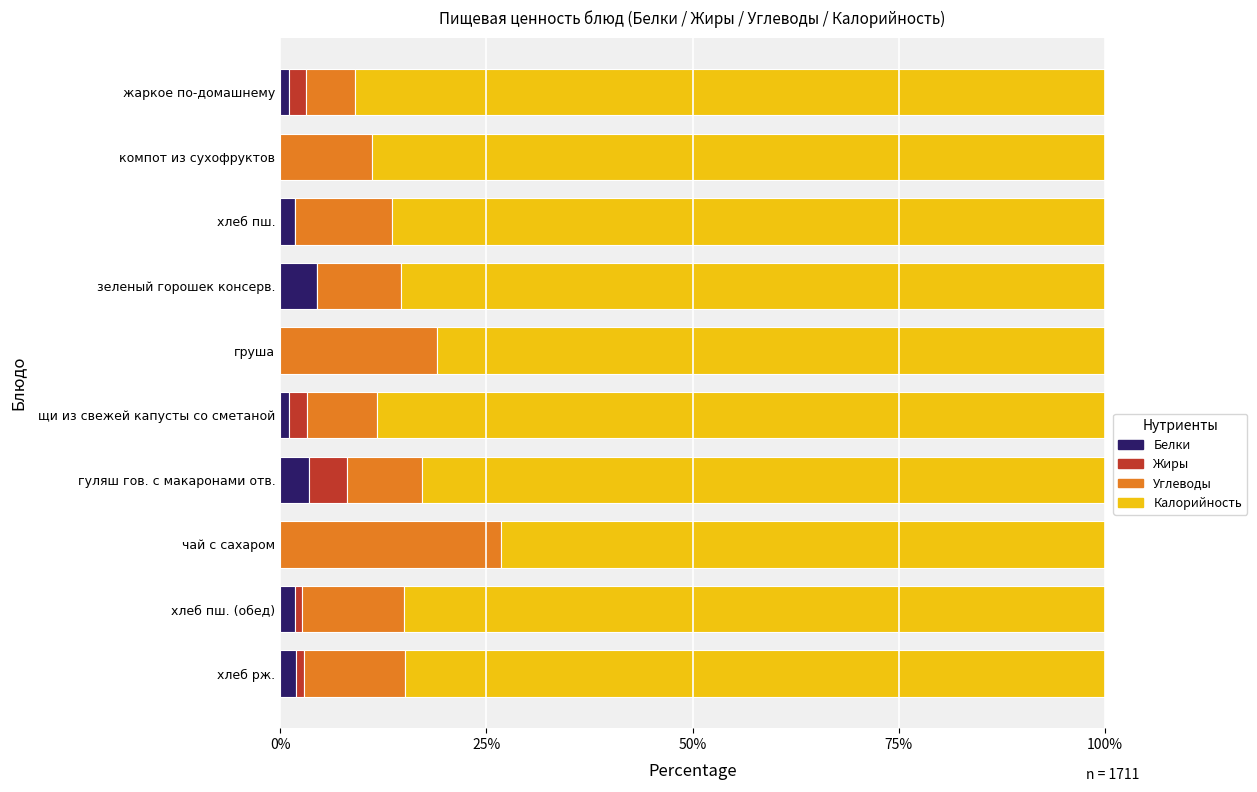

What is the total value across all series at зеленый горошек консерв.?

100.0